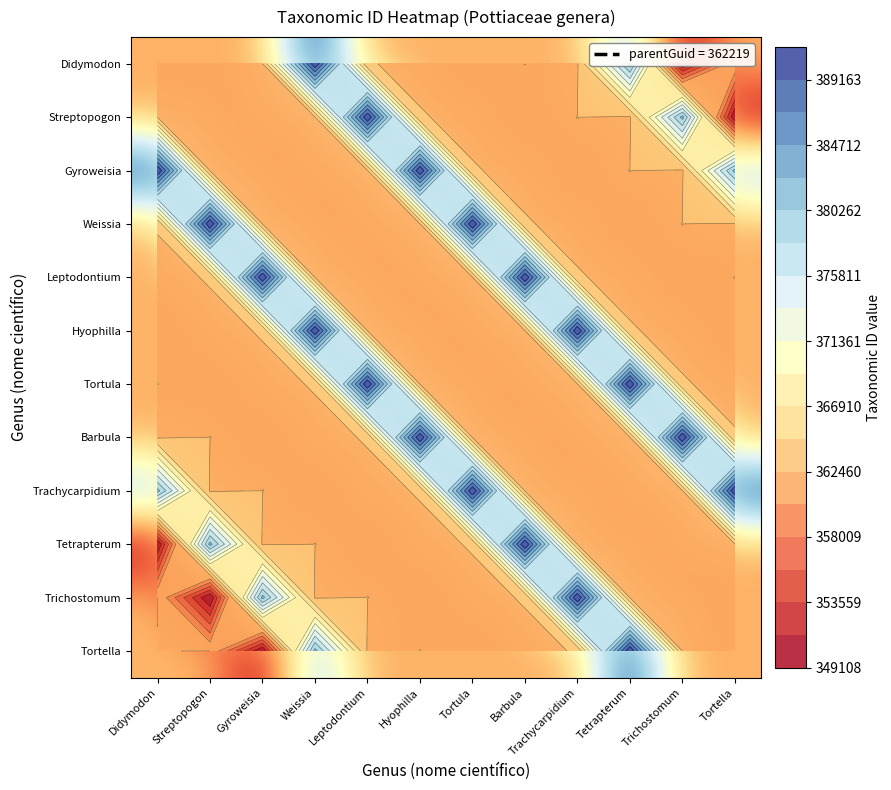

At Tortella, list the series in order from smallest to largest.

Streptopogon, Trichostomum, Weissia, Tortella, Hyophilla, Tortula, Tetrapterum, Leptodontium, Didymodon, Barbula, Gyroweisia, Trachycarpidium